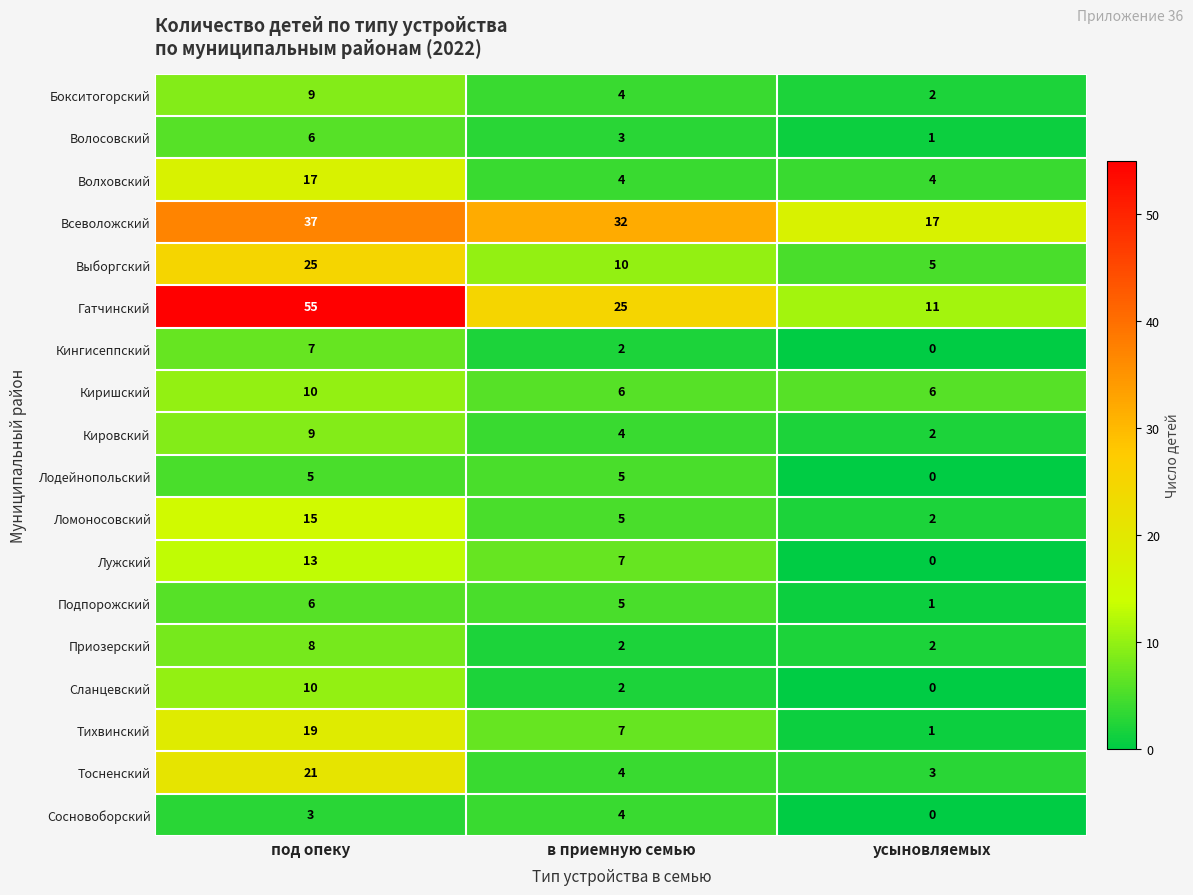

Count the Волховский values in the range 4 to 17.

3